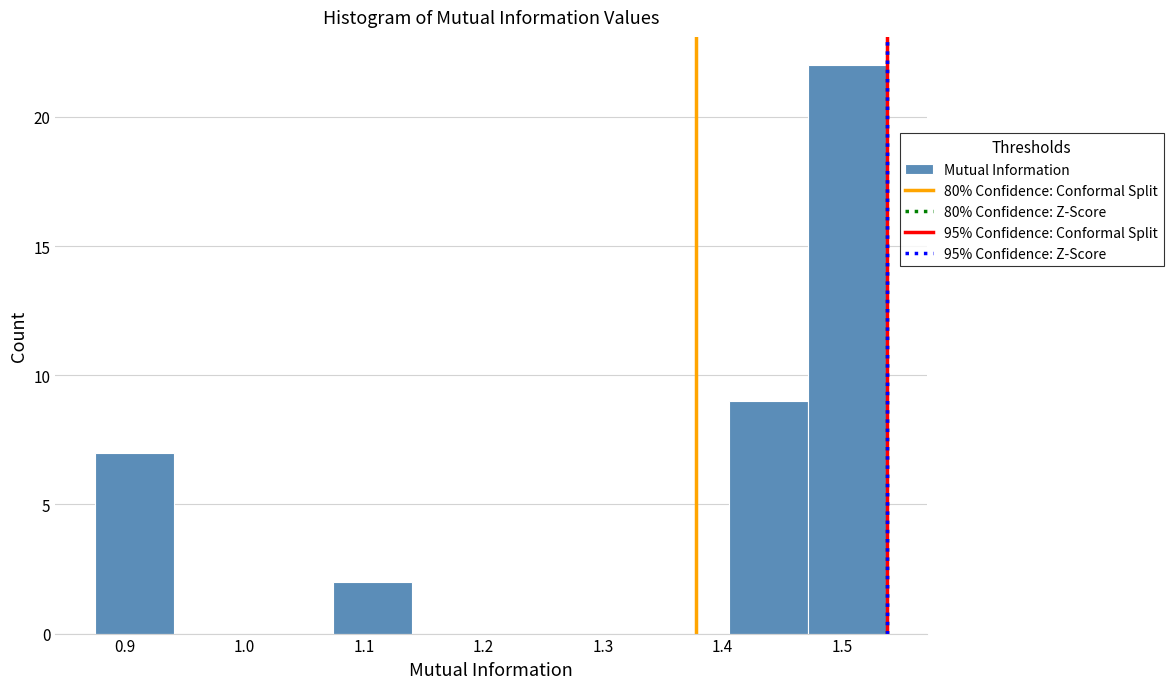

What is the height of the bar covering 0.88 to 0.94 on the x-axis? Neither the bar edges nor the heights are printed on the chart, so give them approximately, as read against the axes.

7